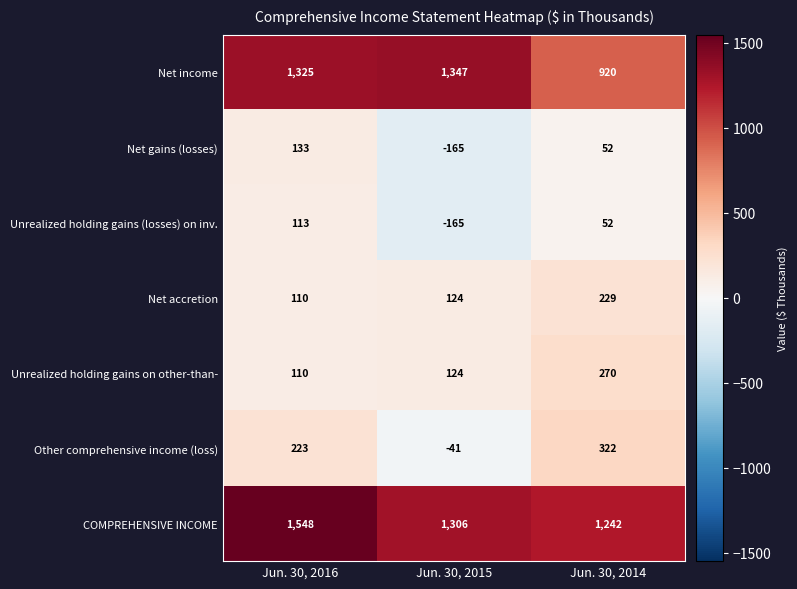

What is the average value of the Unrealized holding gains on other-than- series?

168